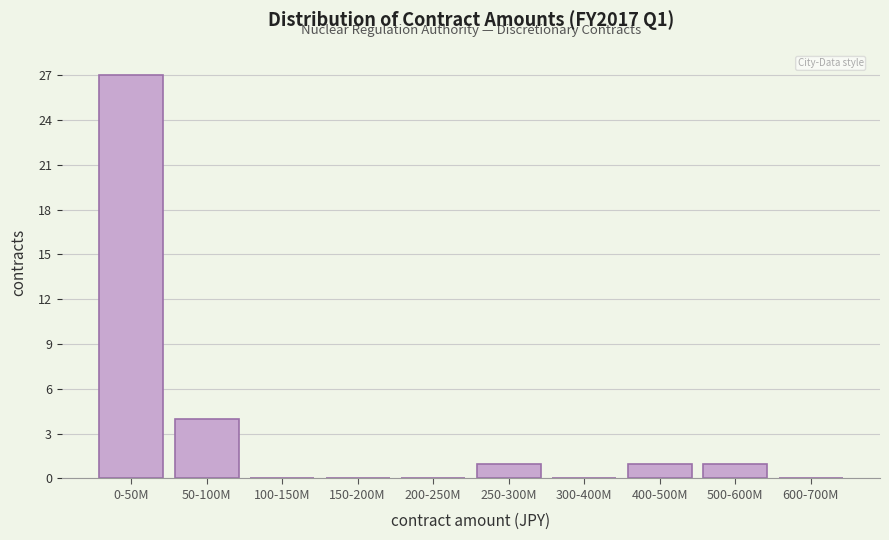

Reading left to right, list all the values displayed in this chart.

0-50M=27	50-100M=4	100-150M=0	150-200M=0	200-250M=0	250-300M=1	300-400M=0	400-500M=1	500-600M=1	600-700M=0